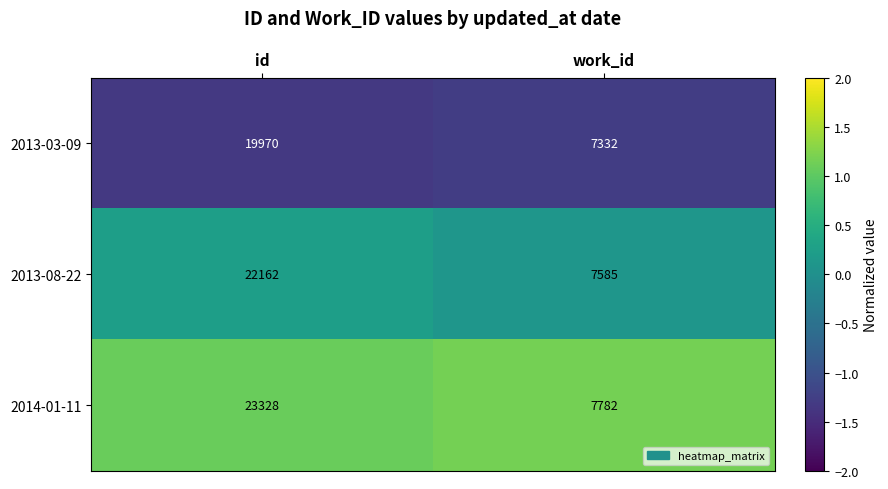

Rank the series by their maximum value, from lowest to highest.

2013-03-09, 2013-08-22, 2014-01-11